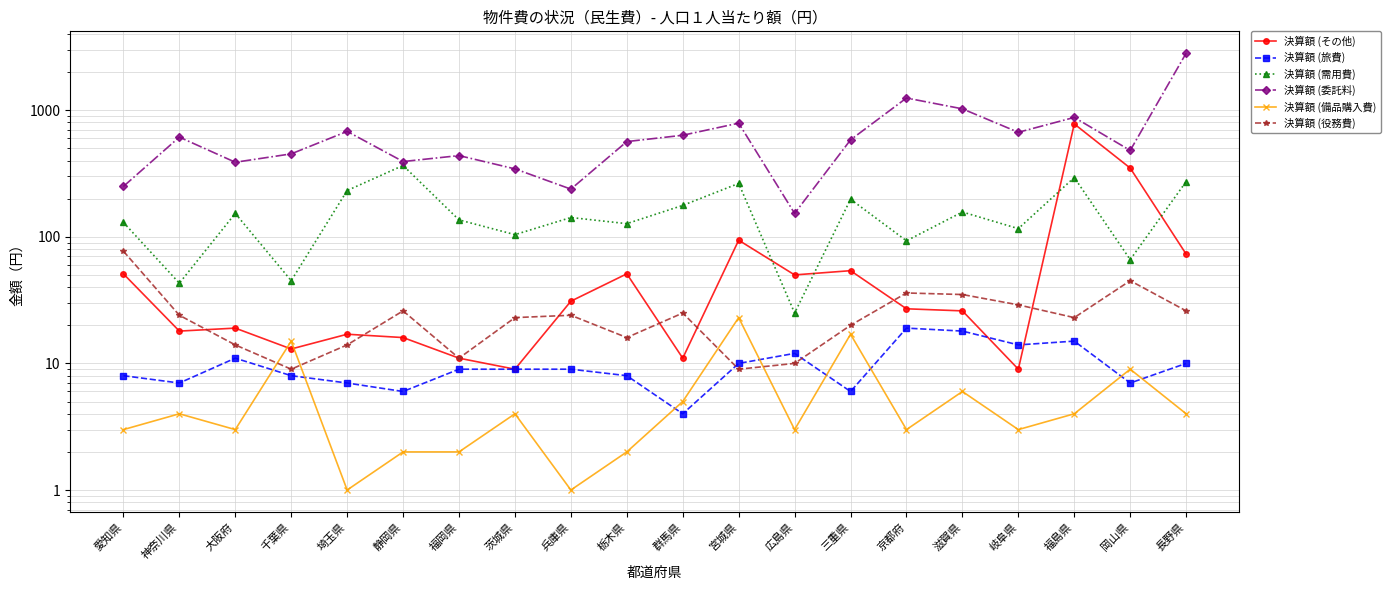

Where is 決算額 (需用費) nearest to the value 195?

三重県